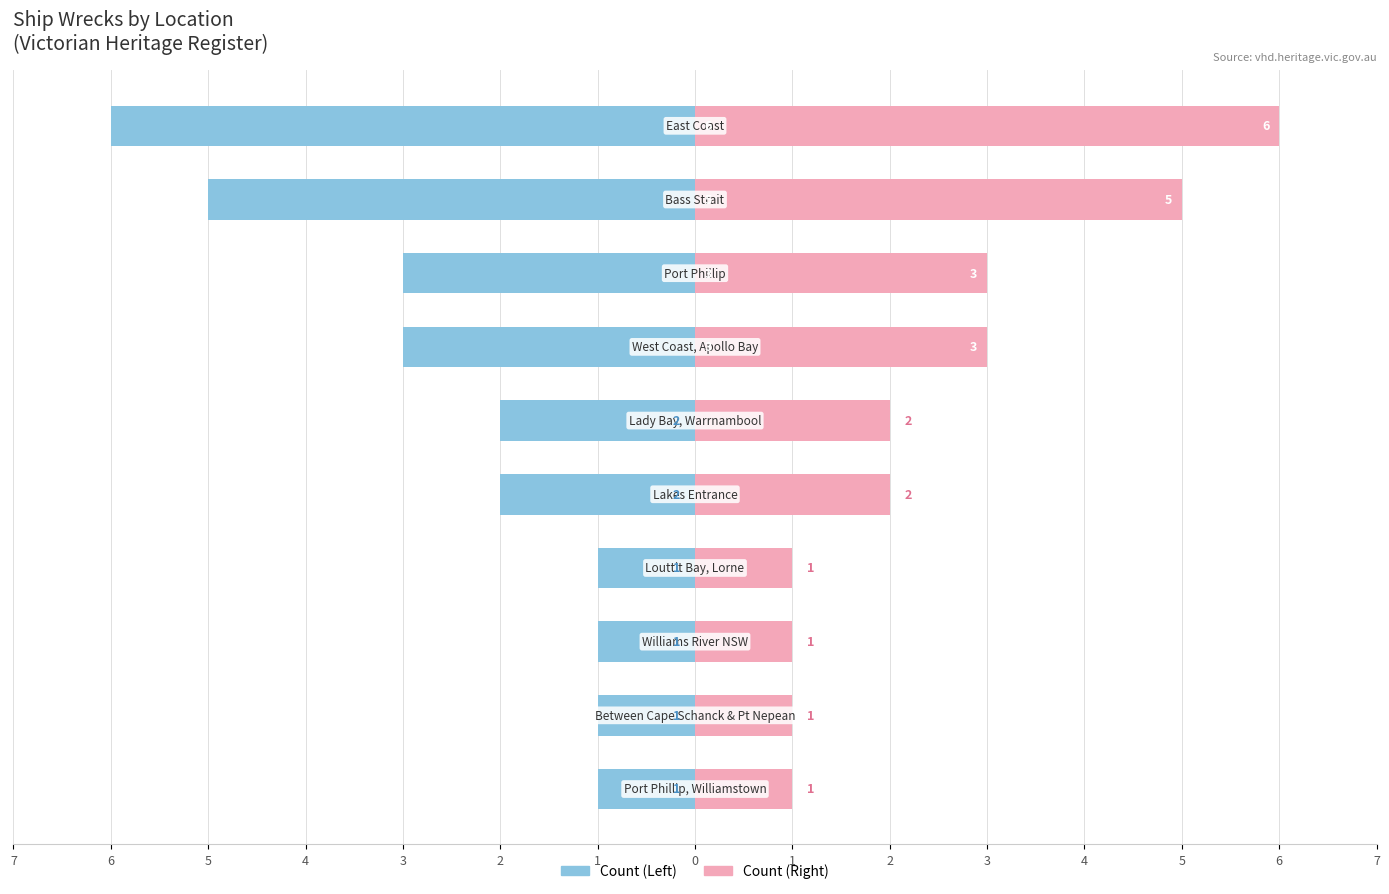

At 1, list the series in order from largest to smallest.

Ship Count (Right), Ship Count (Left)